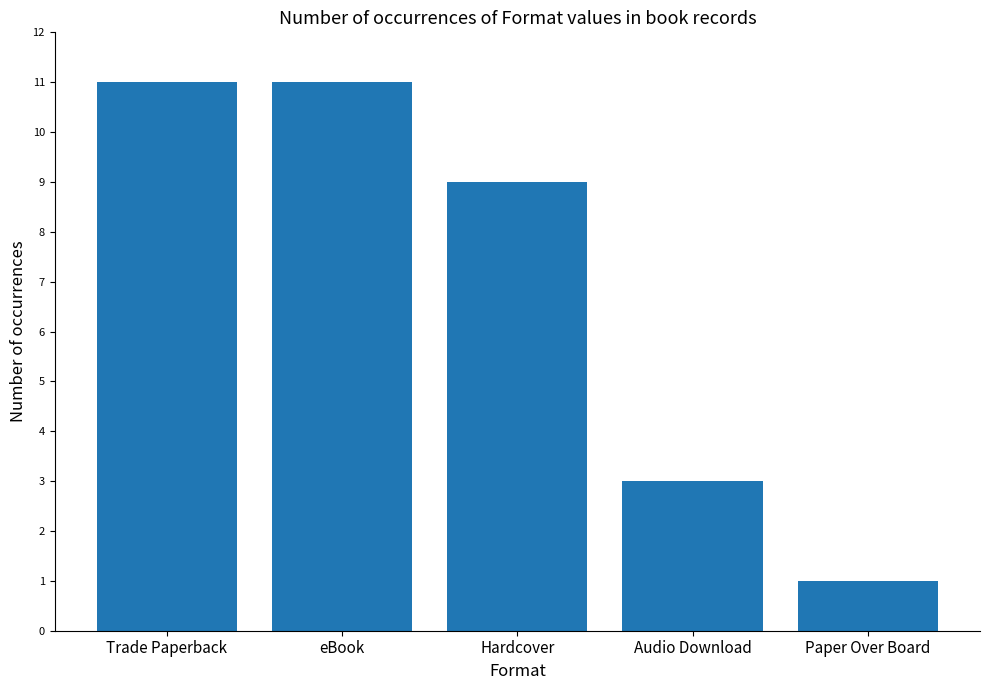

Reading left to right, extract all data points from this chart.

Trade Paperback=11	eBook=11	Hardcover=9	Audio Download=3	Paper Over Board=1